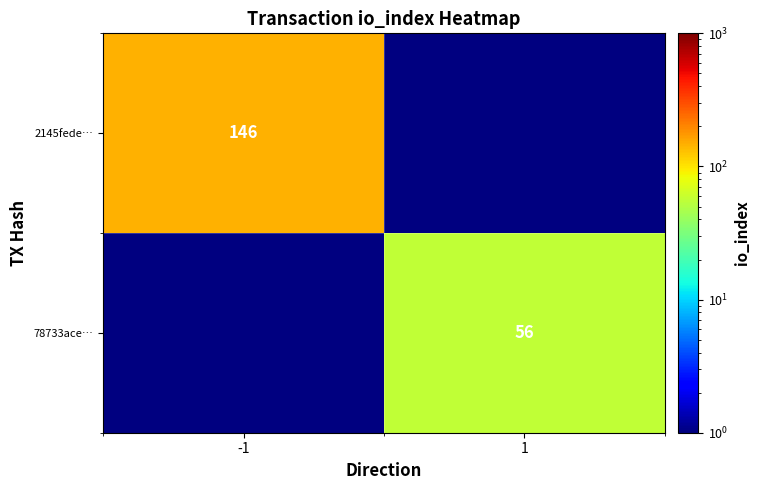

Is it true that 78733ace… equals 98 at 1?

False